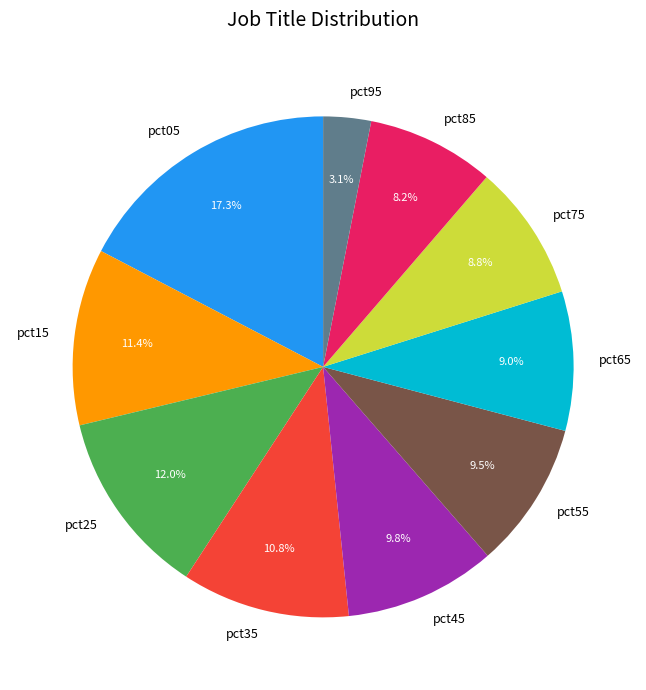

What is the smallest slice in the pie chart?

pct95